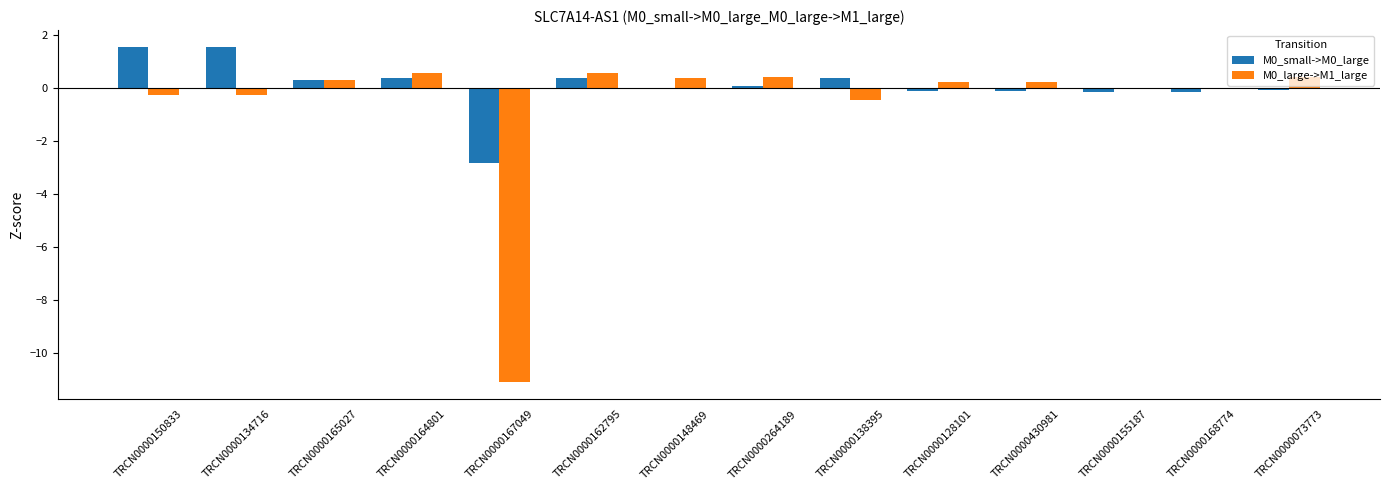

Is the value of M0_large->M1_large at TRCN0000138395 greater than the value of M0_small->M0_large at TRCN0000165027?

No